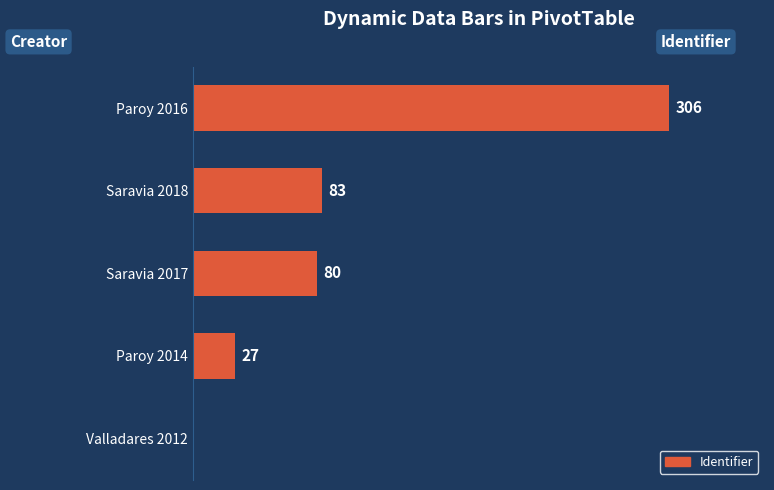

Which label corresponds to the largest value in the chart?

Paroy 2016